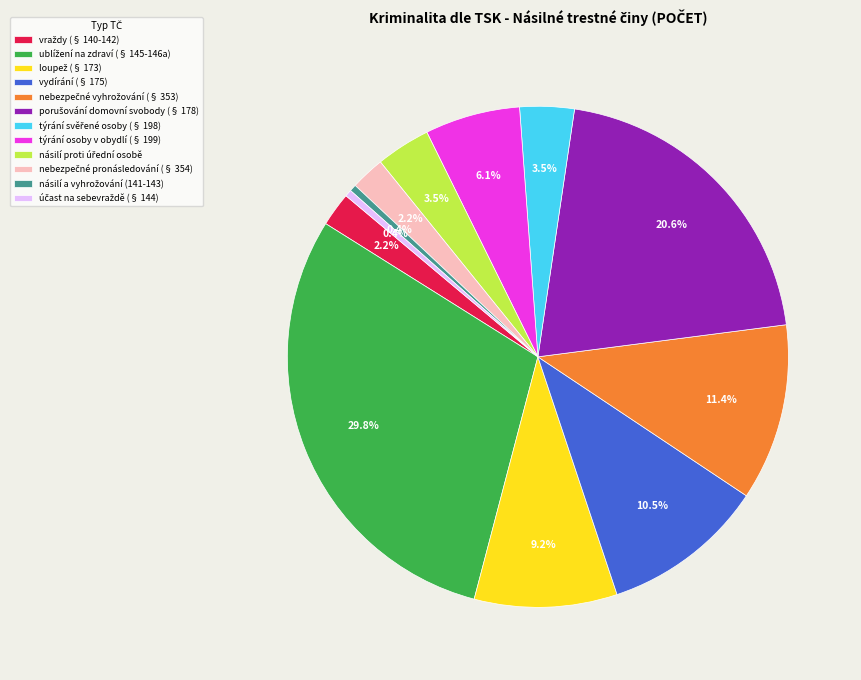

Does any single category account for the majority?

No